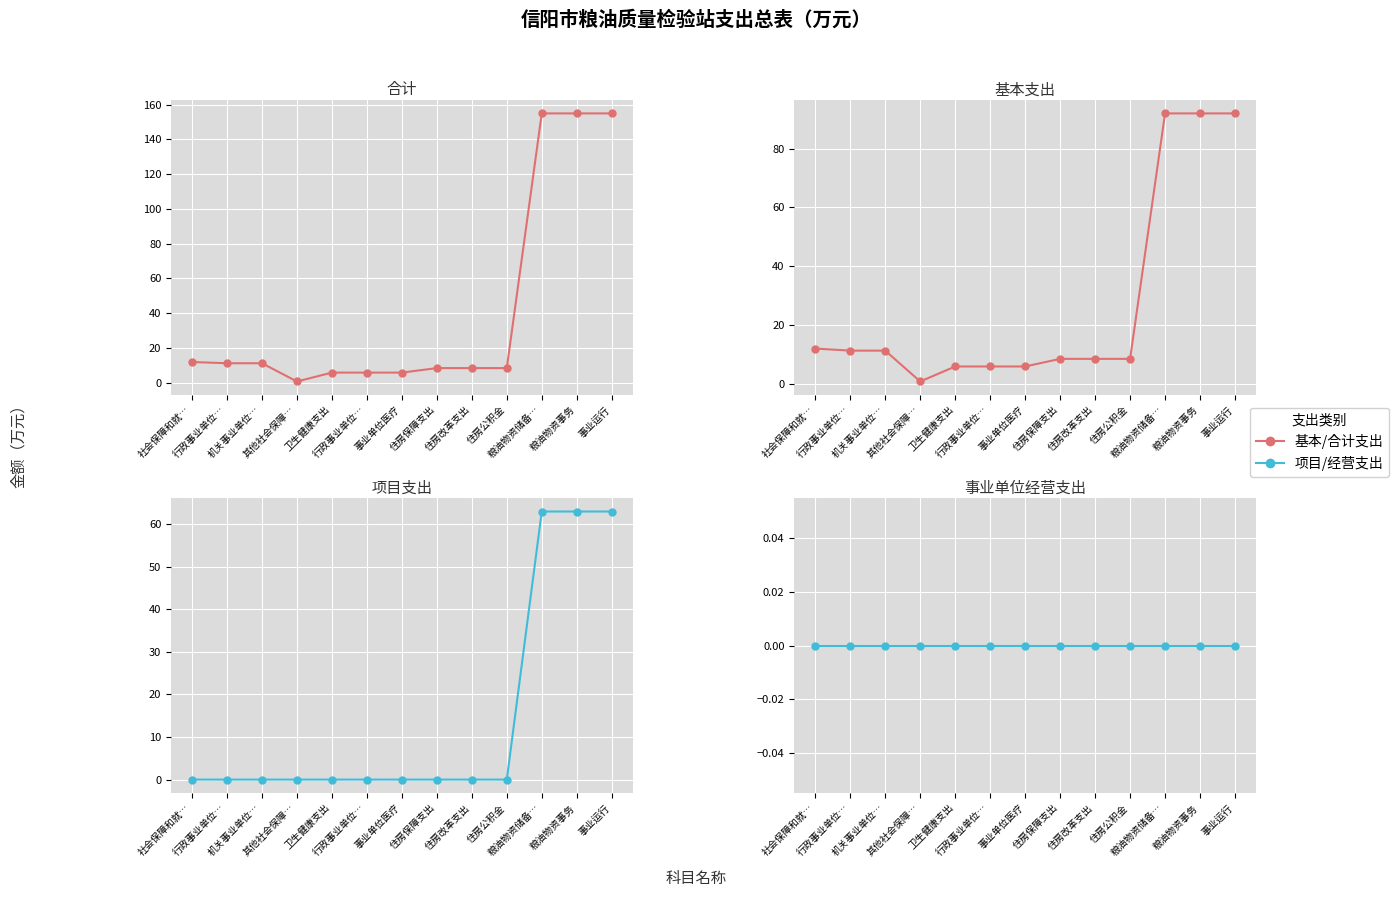

What is the highest value of the 基本支出 series?

92.0